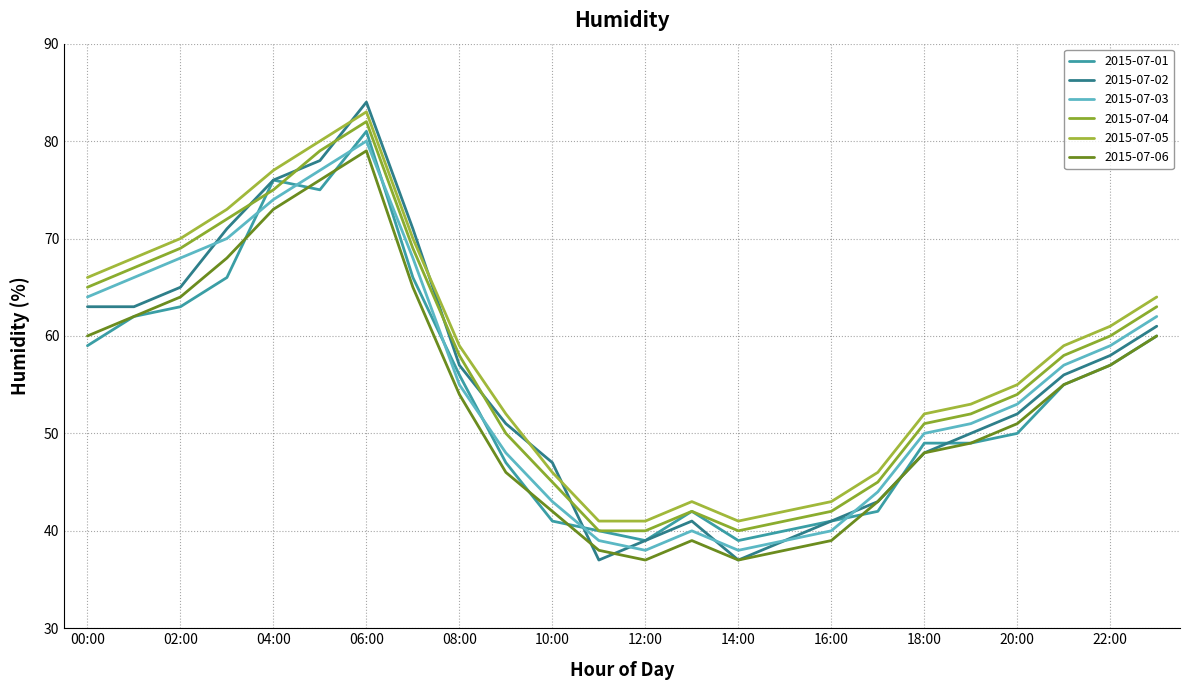

List the series in order of their peak value, highest first.

2015-07-02, 2015-07-05, 2015-07-04, 2015-07-01, 2015-07-03, 2015-07-06